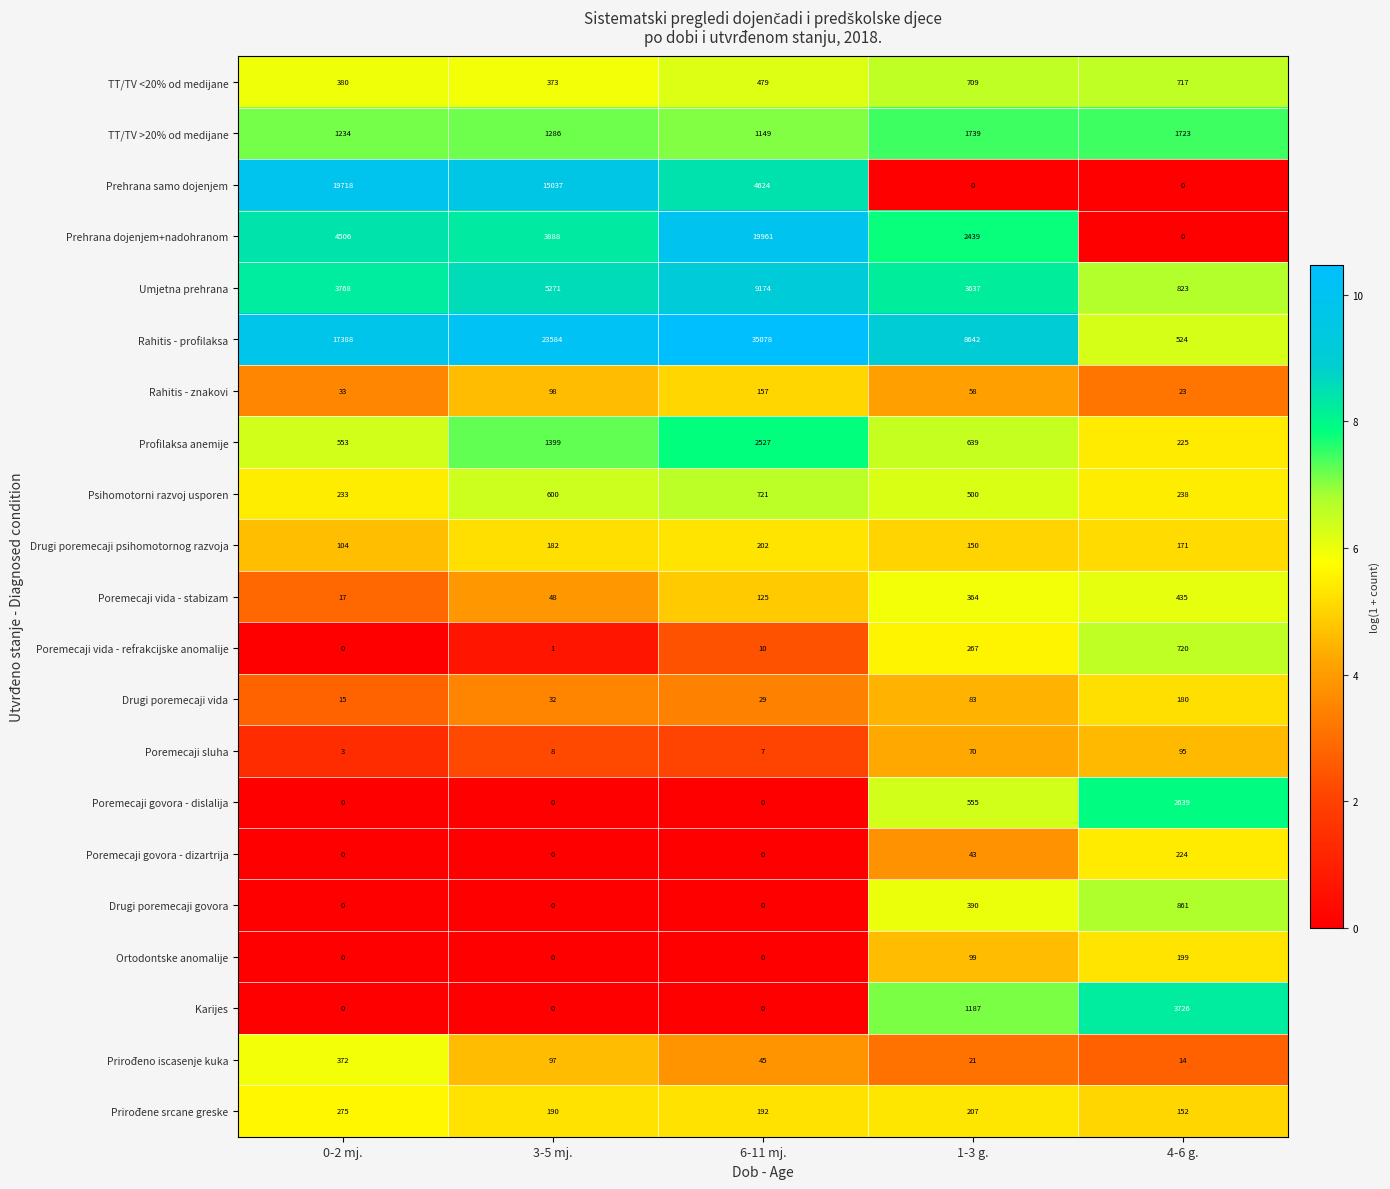

What value does the Psihomotorni razvoj usporen series have at 0-2 mj., to the nearest 10?

230